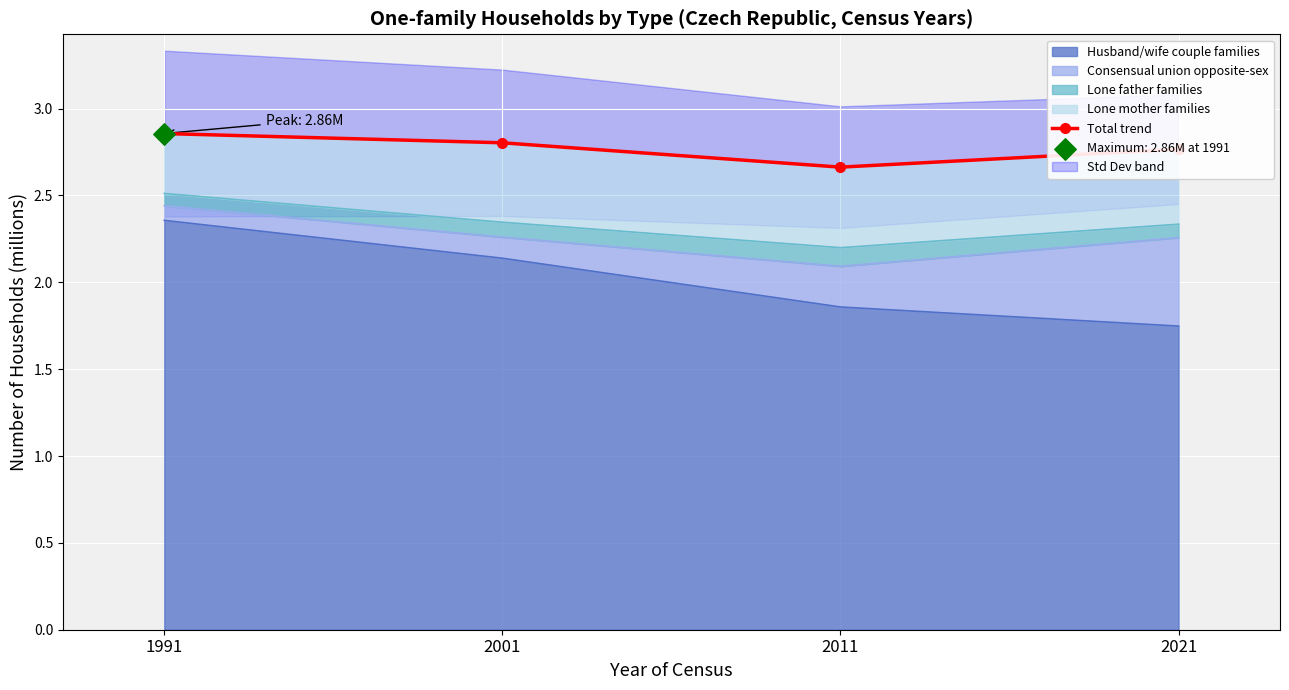

What is the change in value from 1991 to 2011?

-0.2